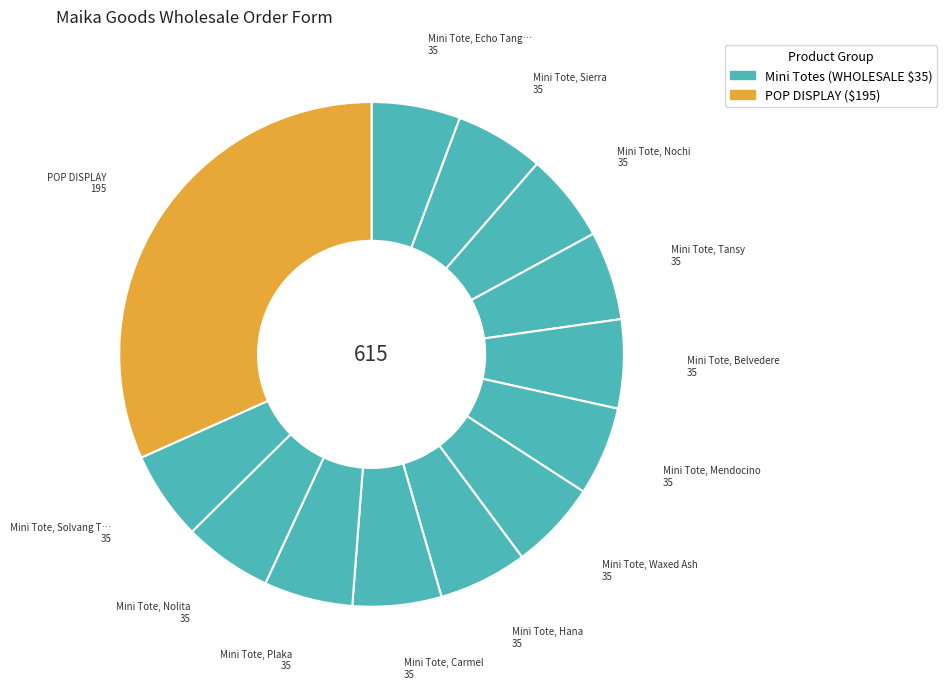

How many slices are in this pie chart?

13